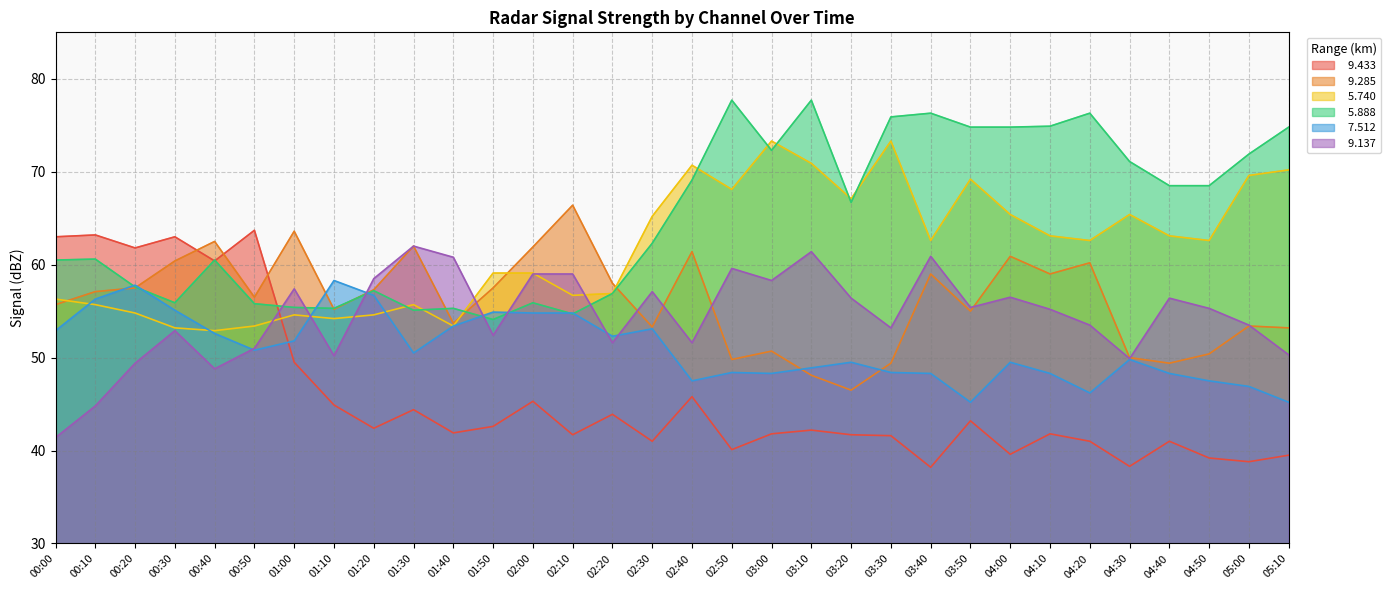

What are all the series names shown in the legend?

  9.433,   9.285,   5.740,   5.888,   7.512,   9.137